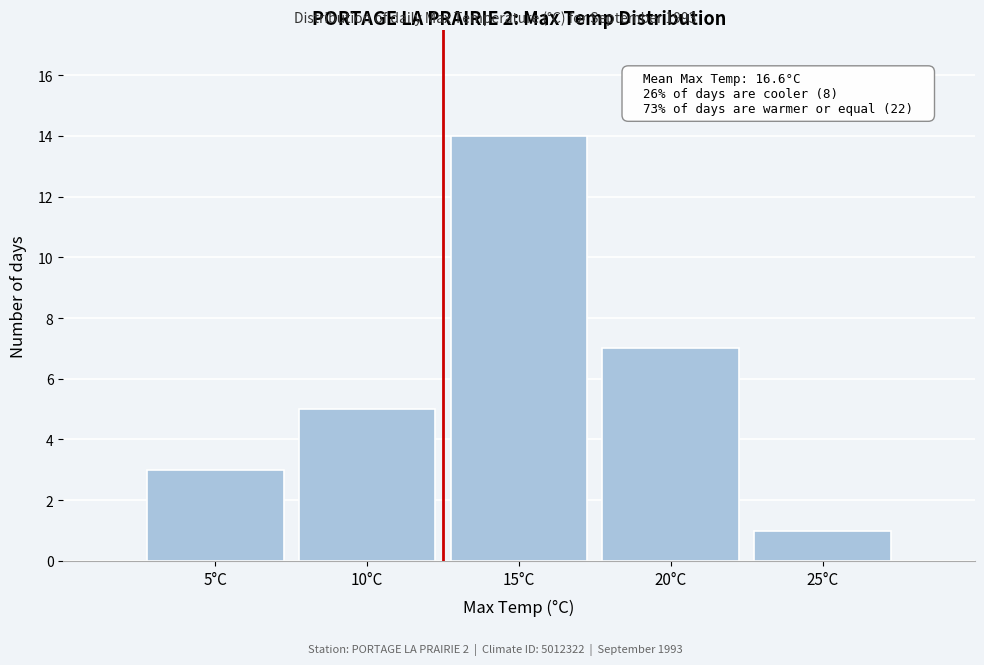

Reading right to left, extract all data points from this chart.

1	7	14	5	3